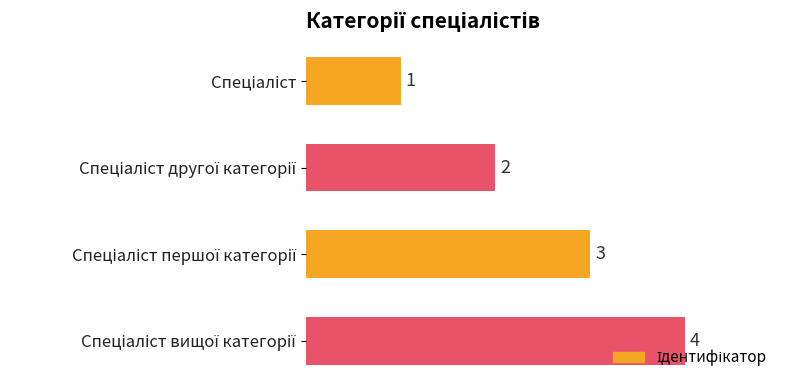

How many values are between 2 and 4?

3